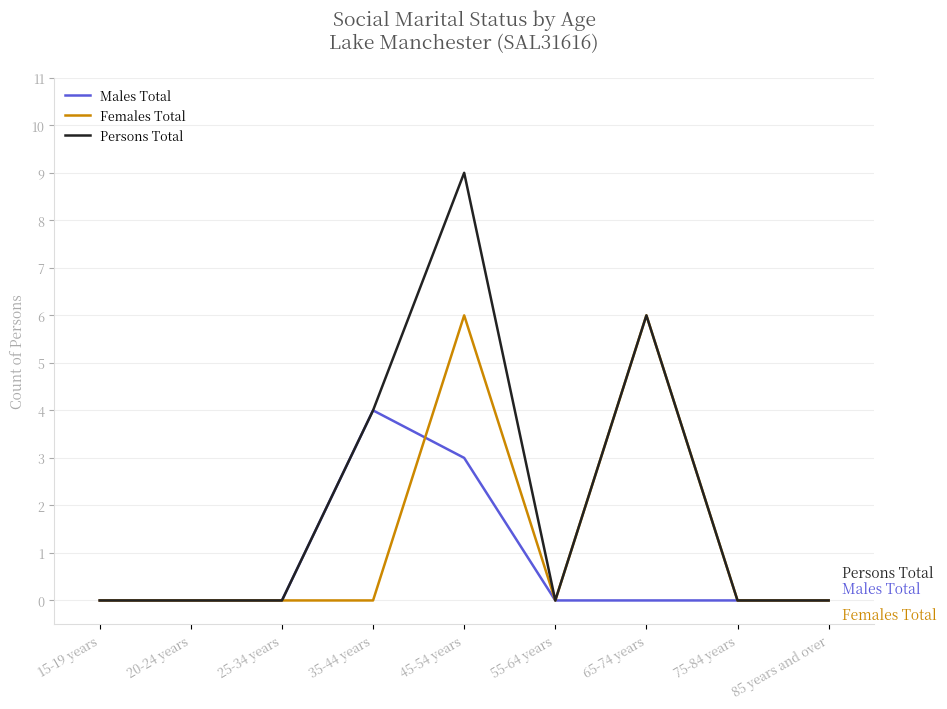

What position from the left is 45-54 years?

5